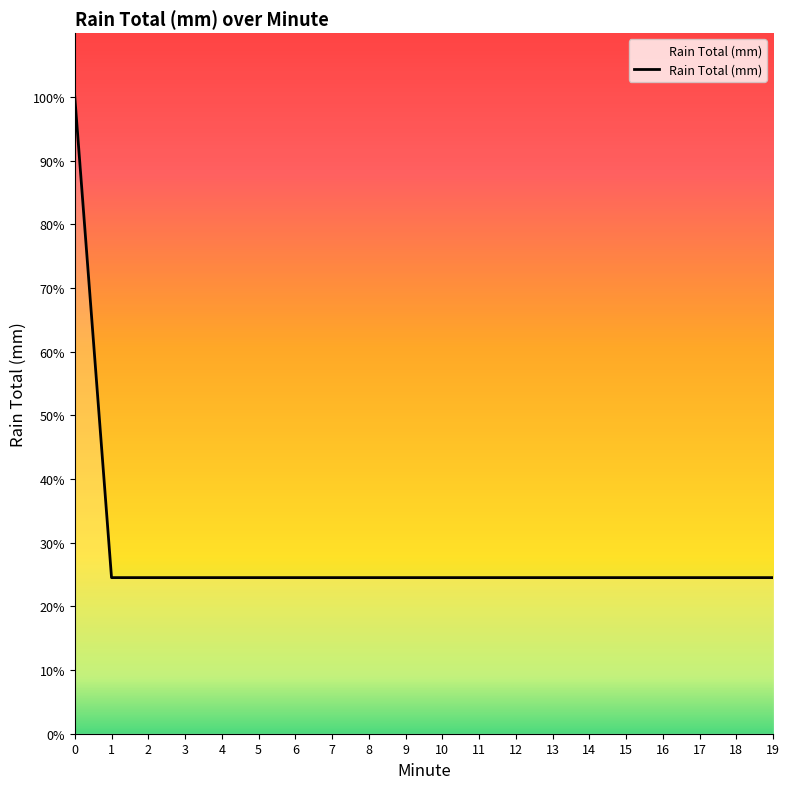

Rank the categories by value from highest to lowest.

0, 1, 2, 3, 4, 5, 6, 7, 8, 9, 10, 11, 12, 13, 14, 15, 16, 17, 18, 19